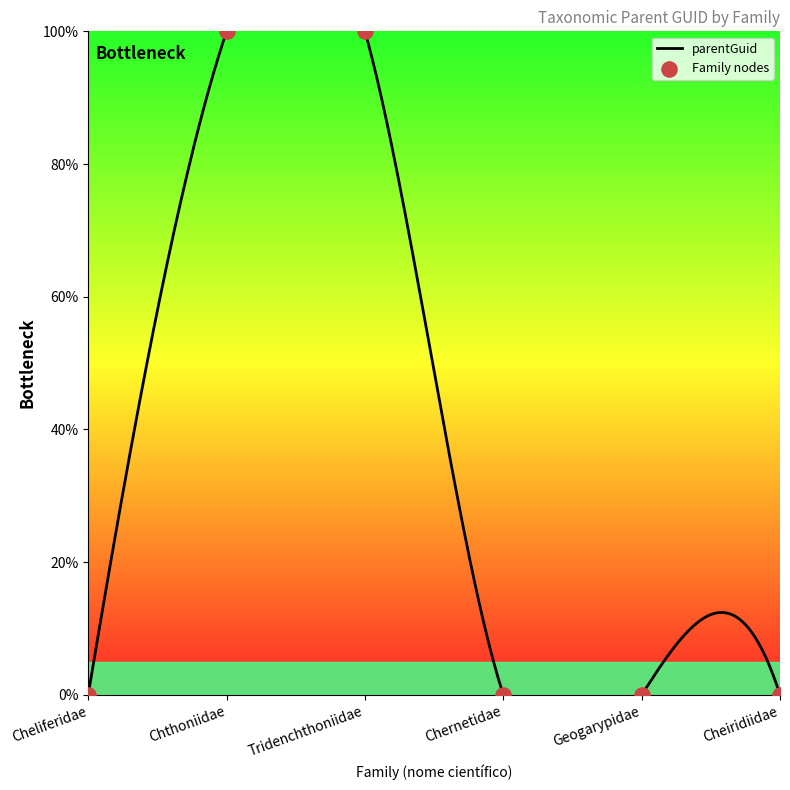

What is the change in value from Cheliferidae to Tridenchthoniidae?

+100